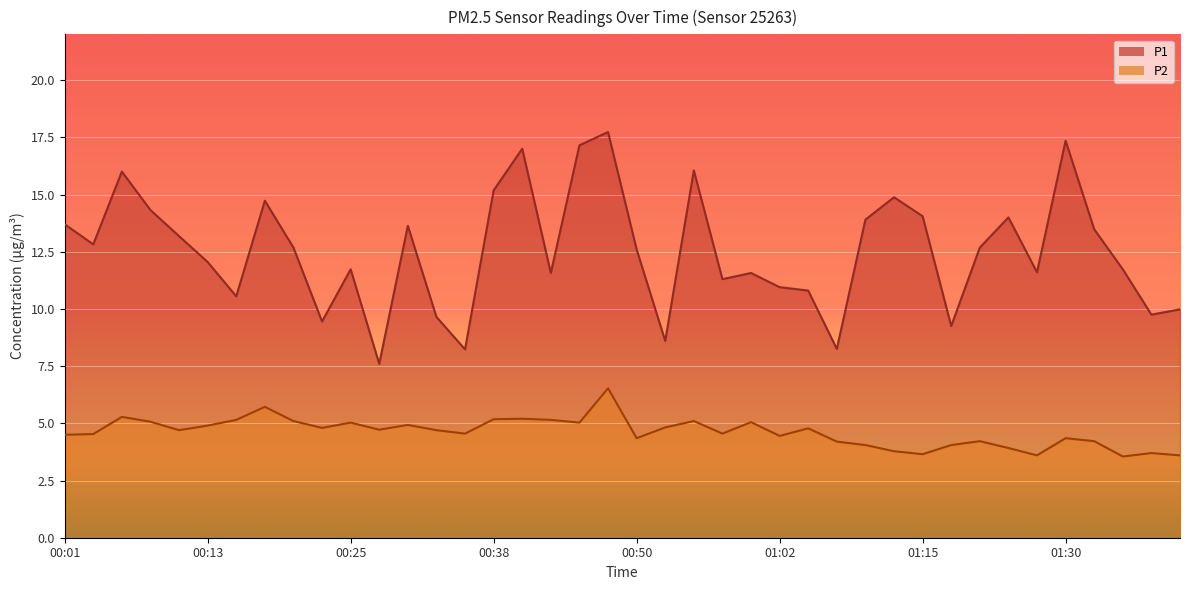

List the labels in order of P2 value, largest first.

00:48, 00:18, 00:06, 00:40, 00:38, 00:16, 00:43, 00:20, 00:55, 00:08, 01:00, 00:25, 00:45, 00:30, 00:13, 00:52, 00:23, 01:05, 00:28, 00:11, 00:33, 00:35, 00:57, 00:03, 00:01, 01:02, 00:50, 01:30, 01:20, 01:32, 01:08, 01:10, 01:18, 01:25, 01:13, 01:37, 01:15, 01:27, 01:40, 01:35